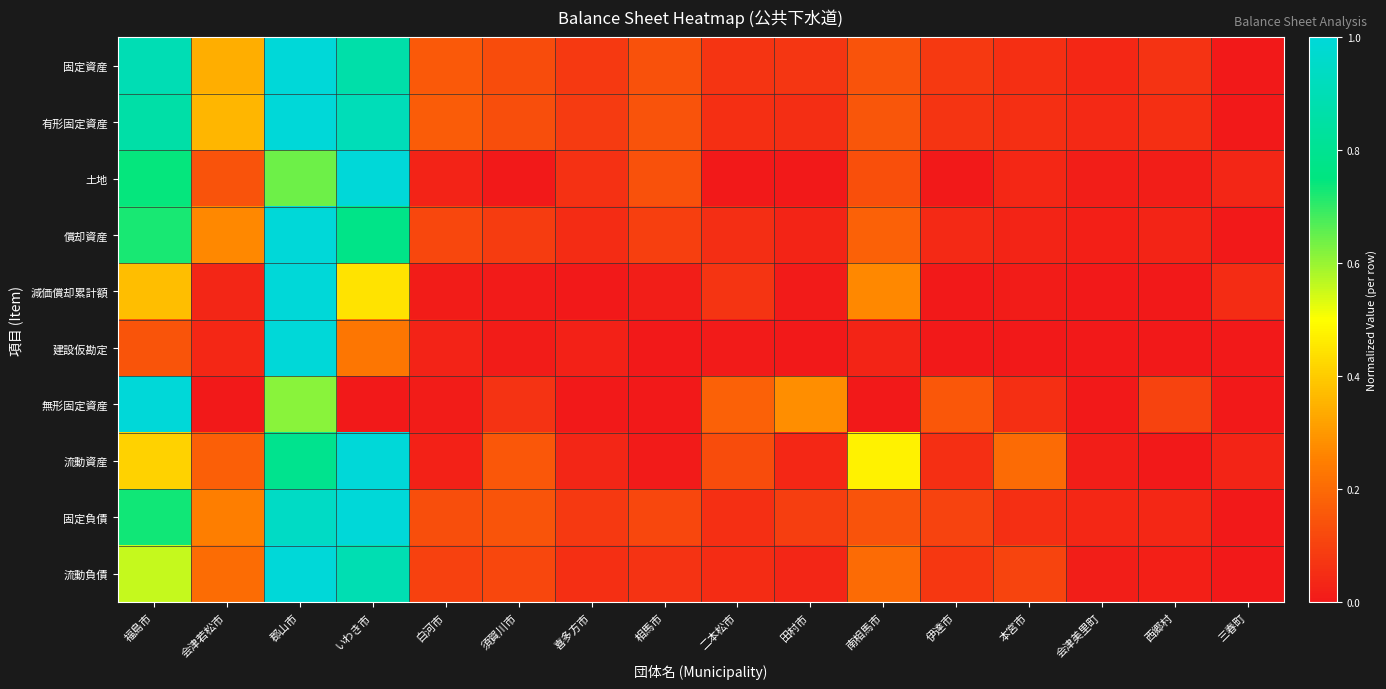

Count the number of categories in the chart.

16